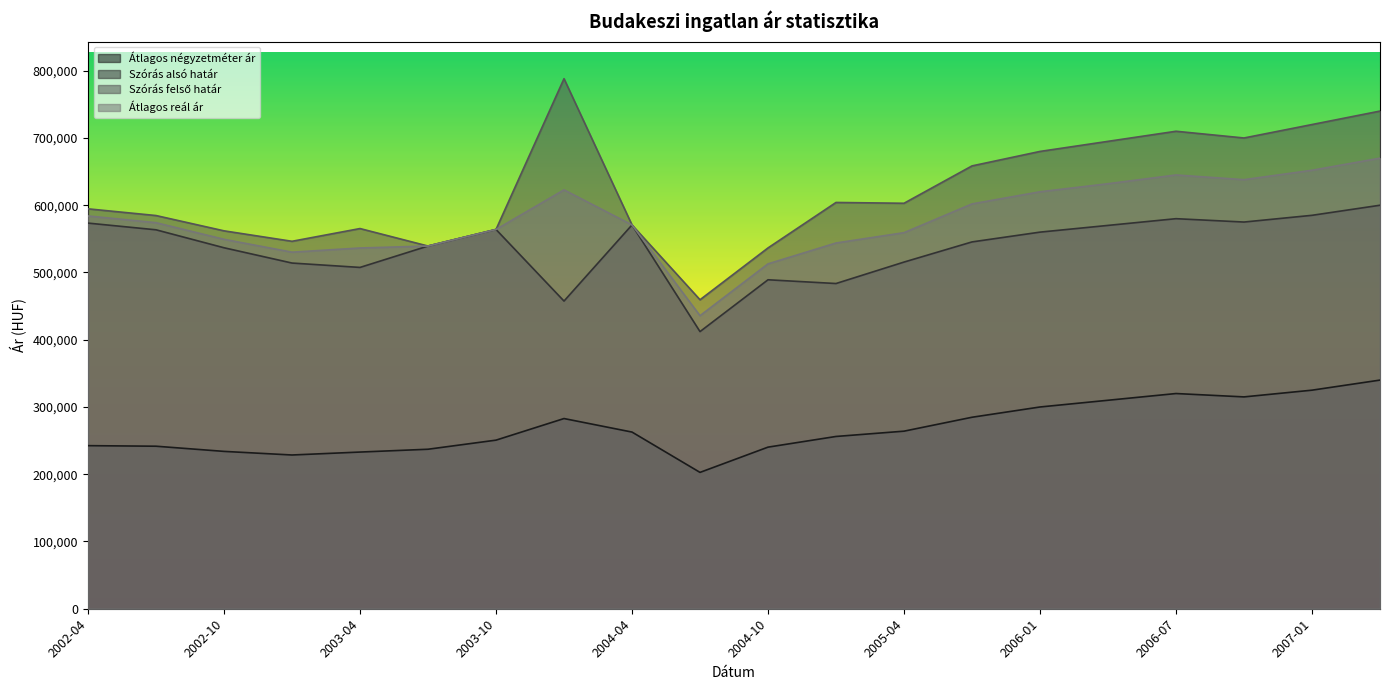

What is the difference between the Átlagos reál ár values at 2007-01 and 2003-01?

121797